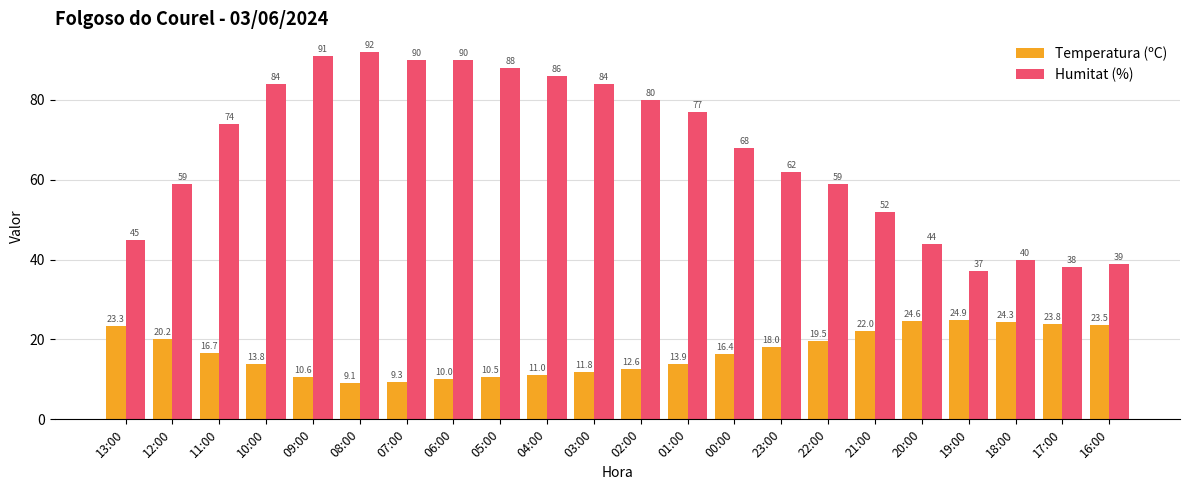

Does the chart contain any negative values?

No